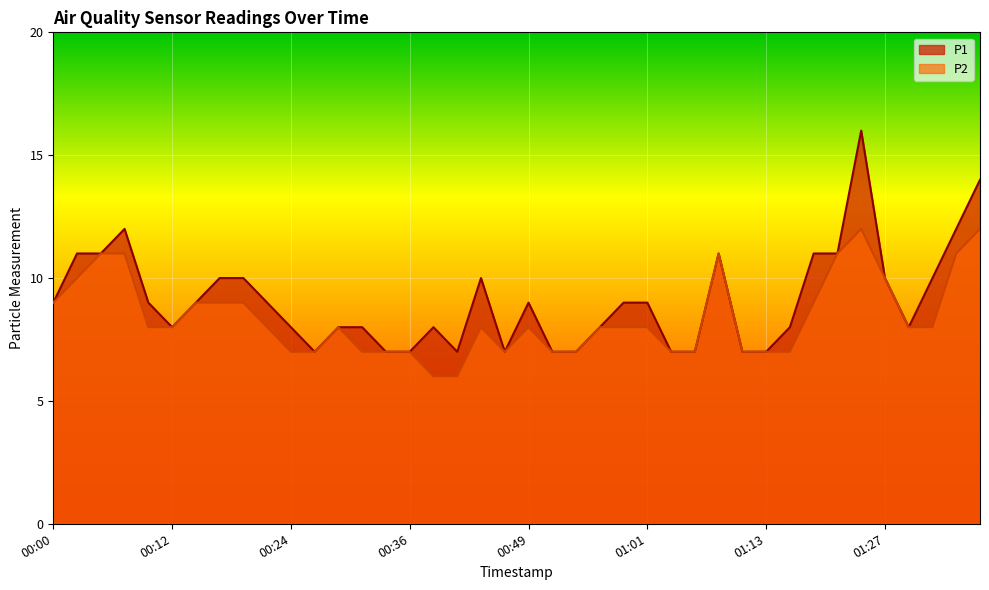

True or false: P2 and P1 intersect in this chart.

False